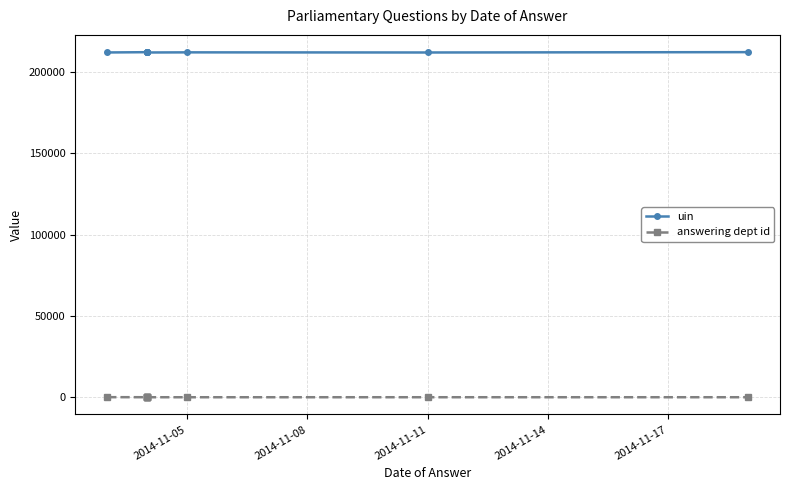

Is the value of uin at 6 greater than the value of answering dept id at 2014-11-08?

Yes